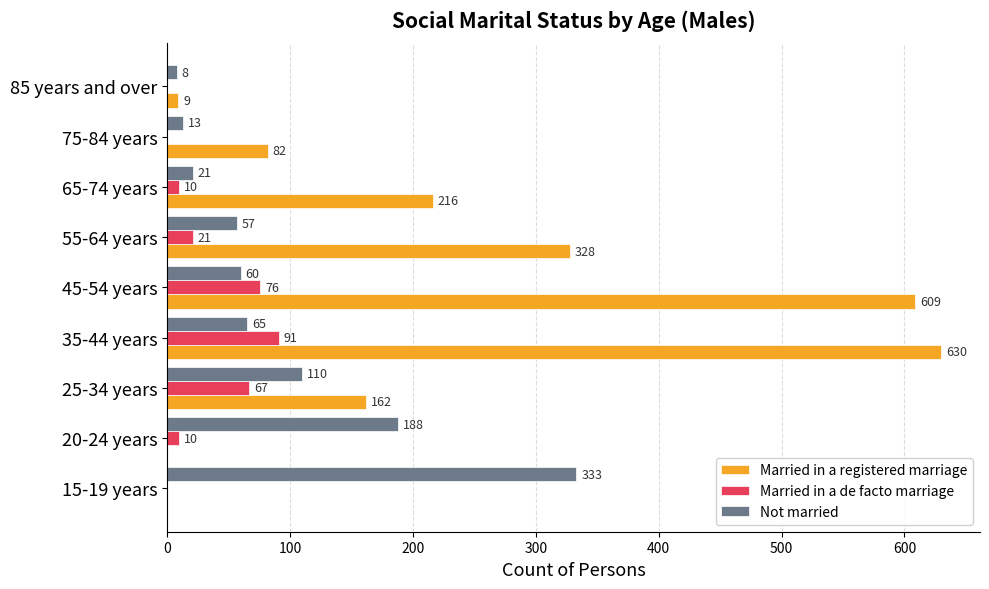

The Married in a registered marriage series shows 216 at 65-74 years. True or false?

True